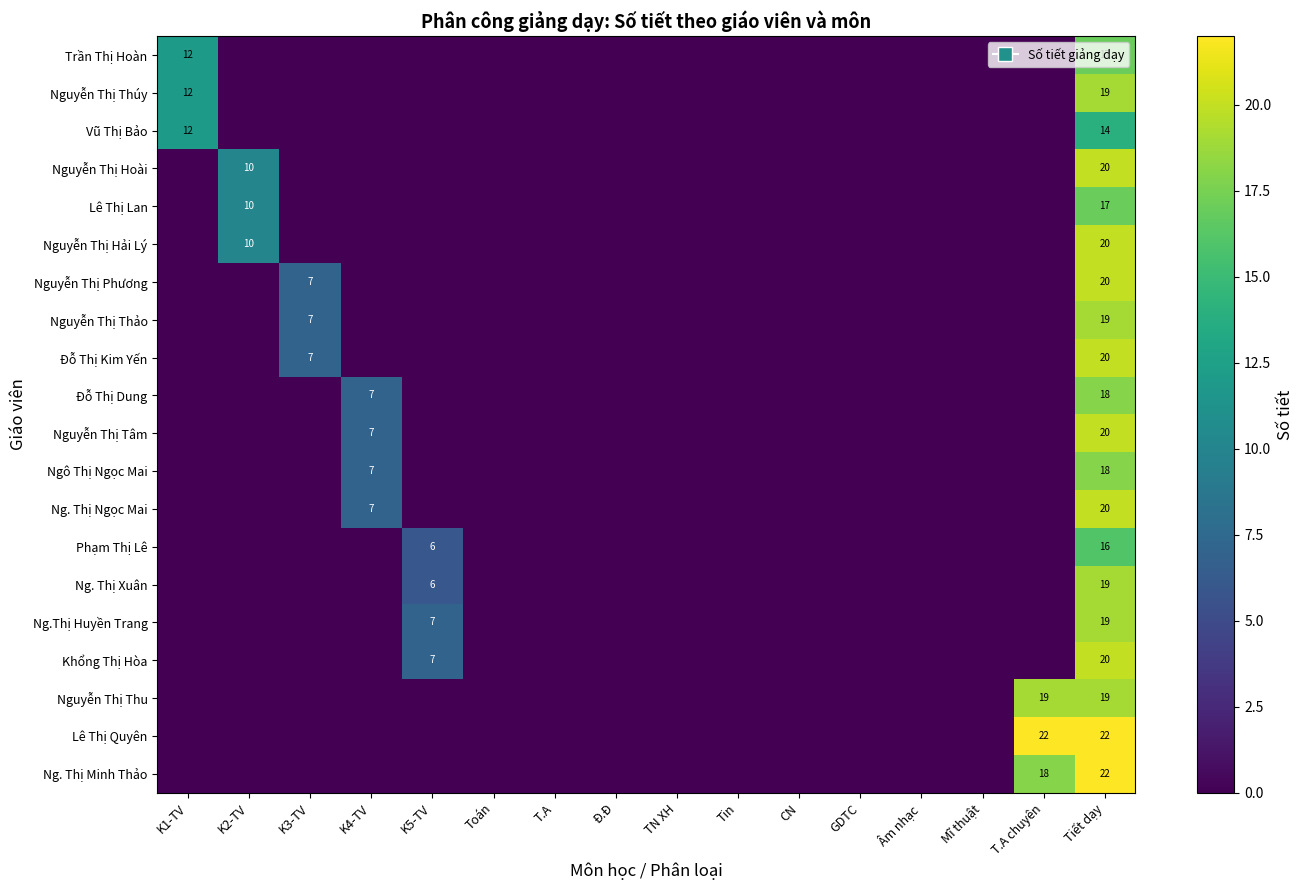

Is it true that Đỗ Thị Dung equals 25 at Tiết dạy?

False